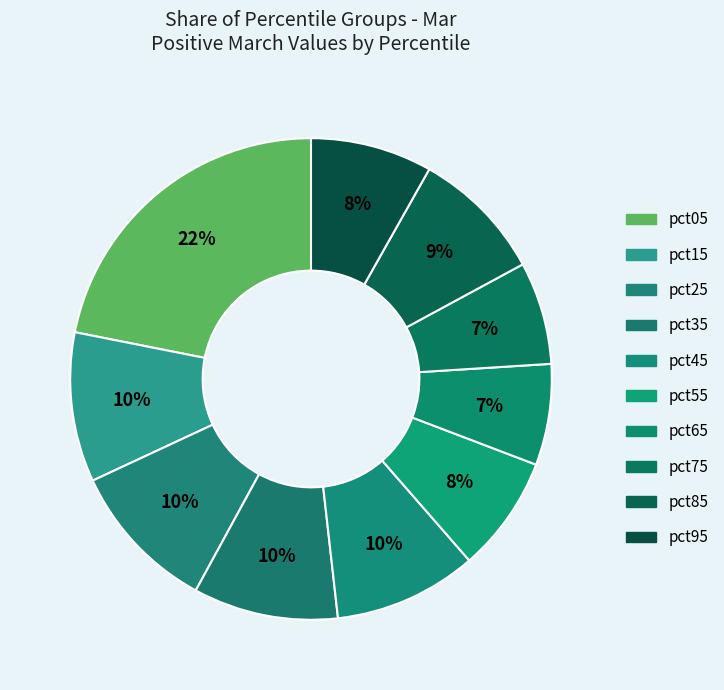

What percentage is the pct65 slice, to the nearest percent?

7%